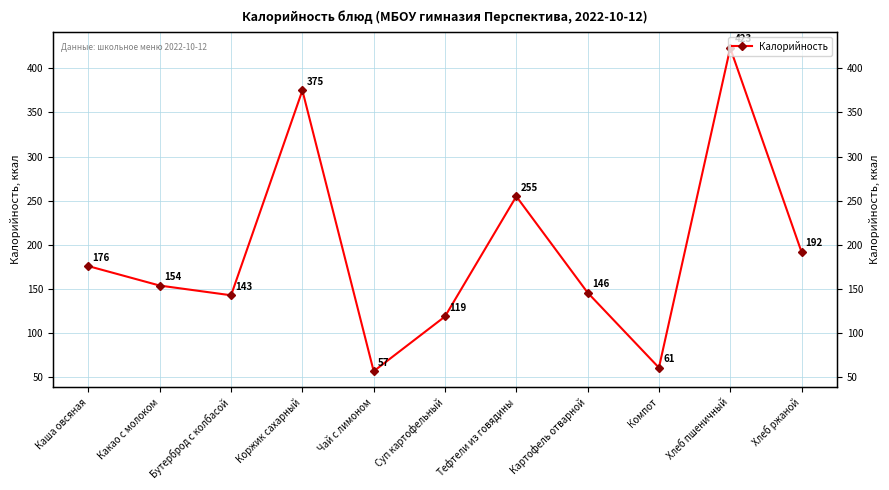

What is the label of the 9th point from the left?

Компот